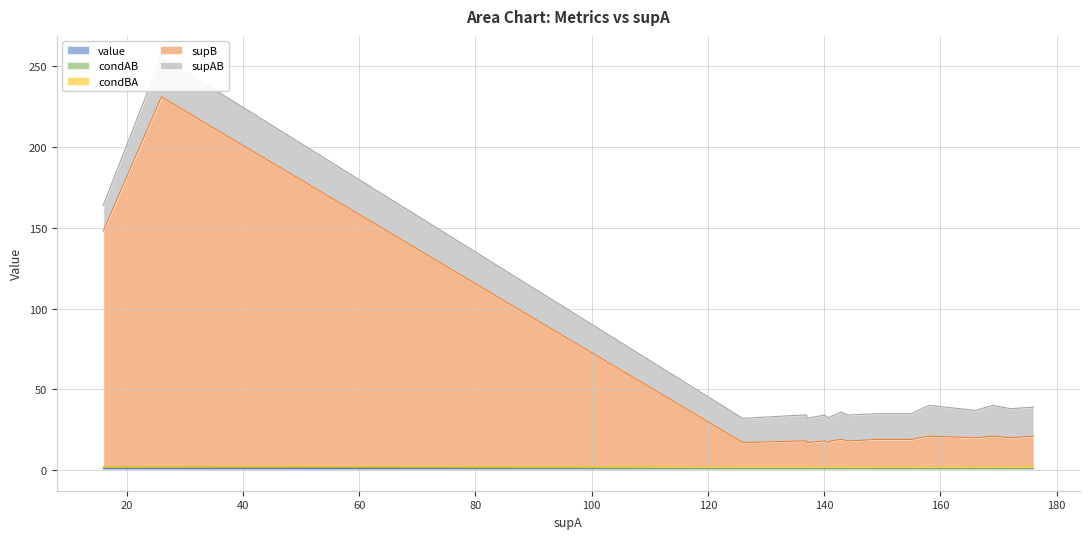

List the series in order of their peak value, lowest first.

value, condAB, condBA, supAB, supB